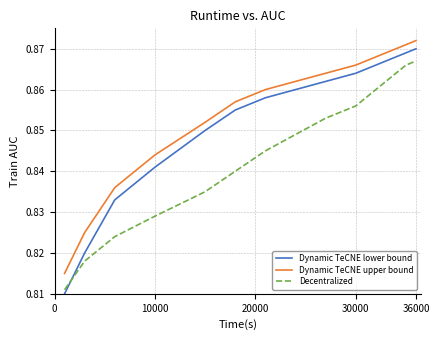

What are all the series names shown in the legend?

Dynamic TeCNE lower bound, Dynamic TeCNE upper bound, Decentralized